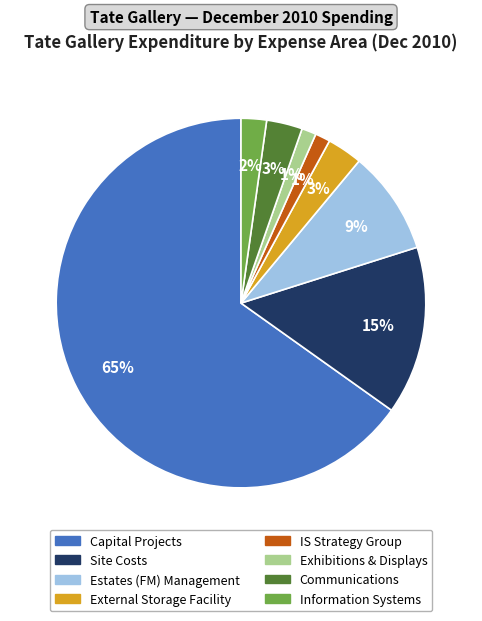

What is the largest slice in the pie chart?

Capital Projects